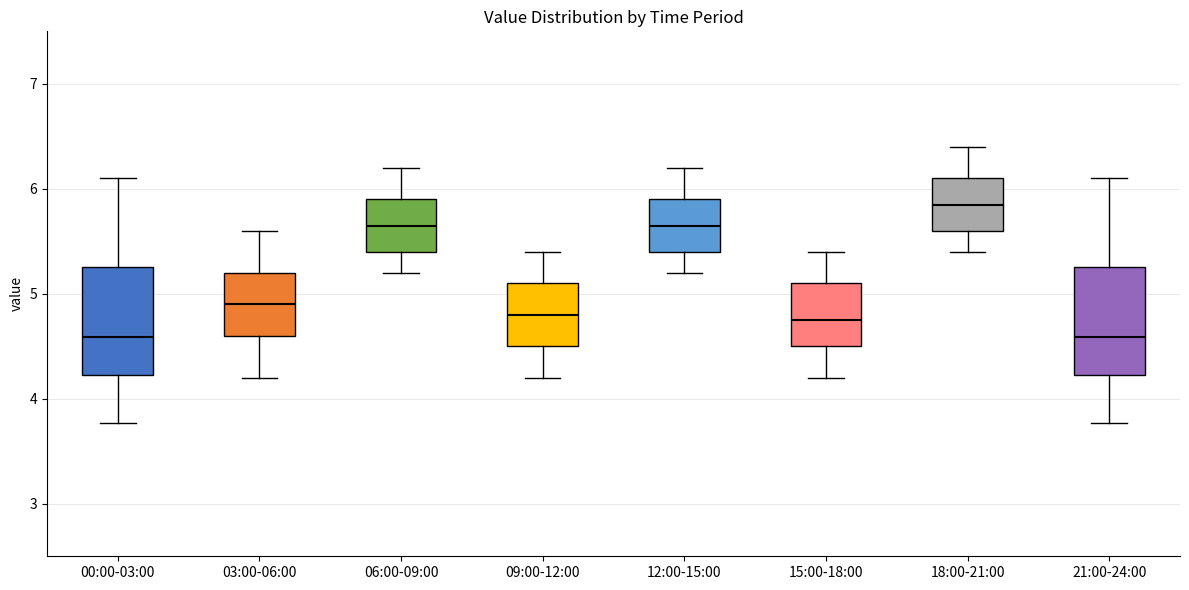

Where is the upper edge of the box for 09:00-12:00 on the y-axis? The values are not printed on the chart, so give them approximately, as read against the axis.

5.1